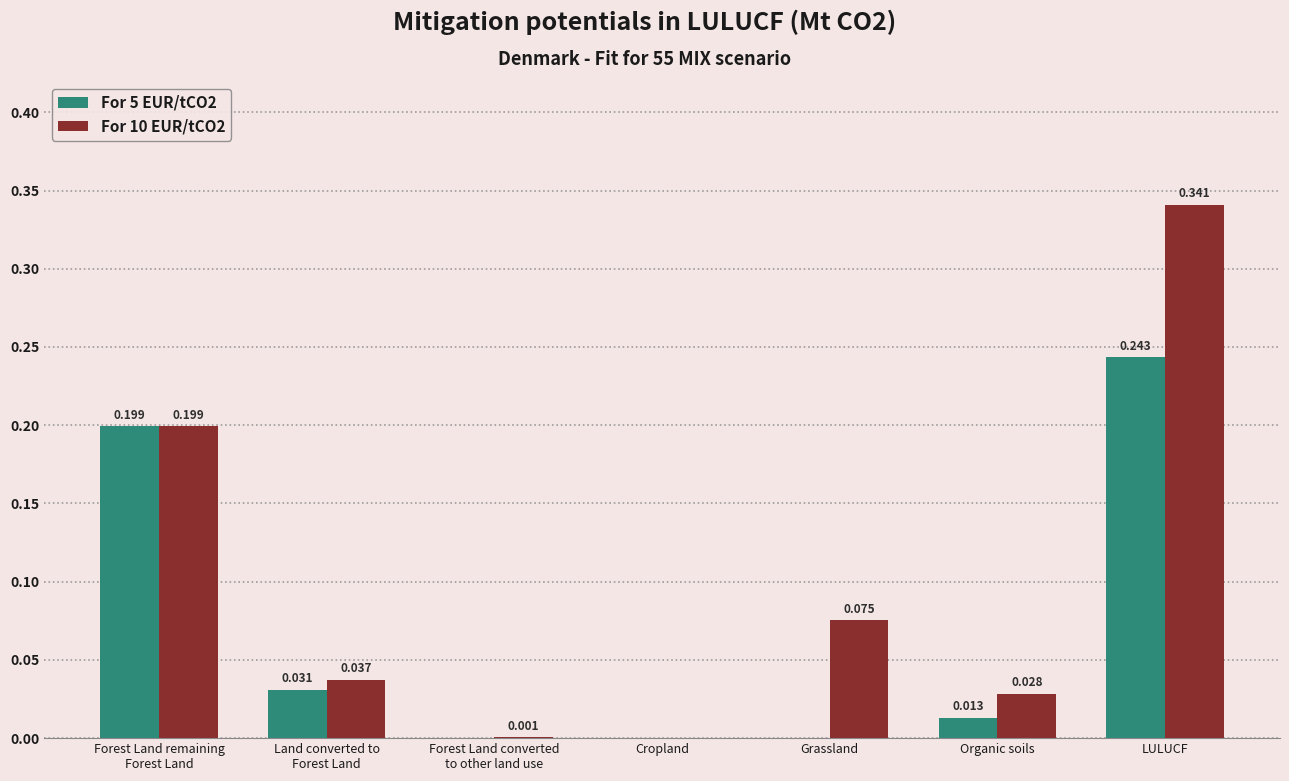

At which category is the sum across all series the highest?

LULUCF